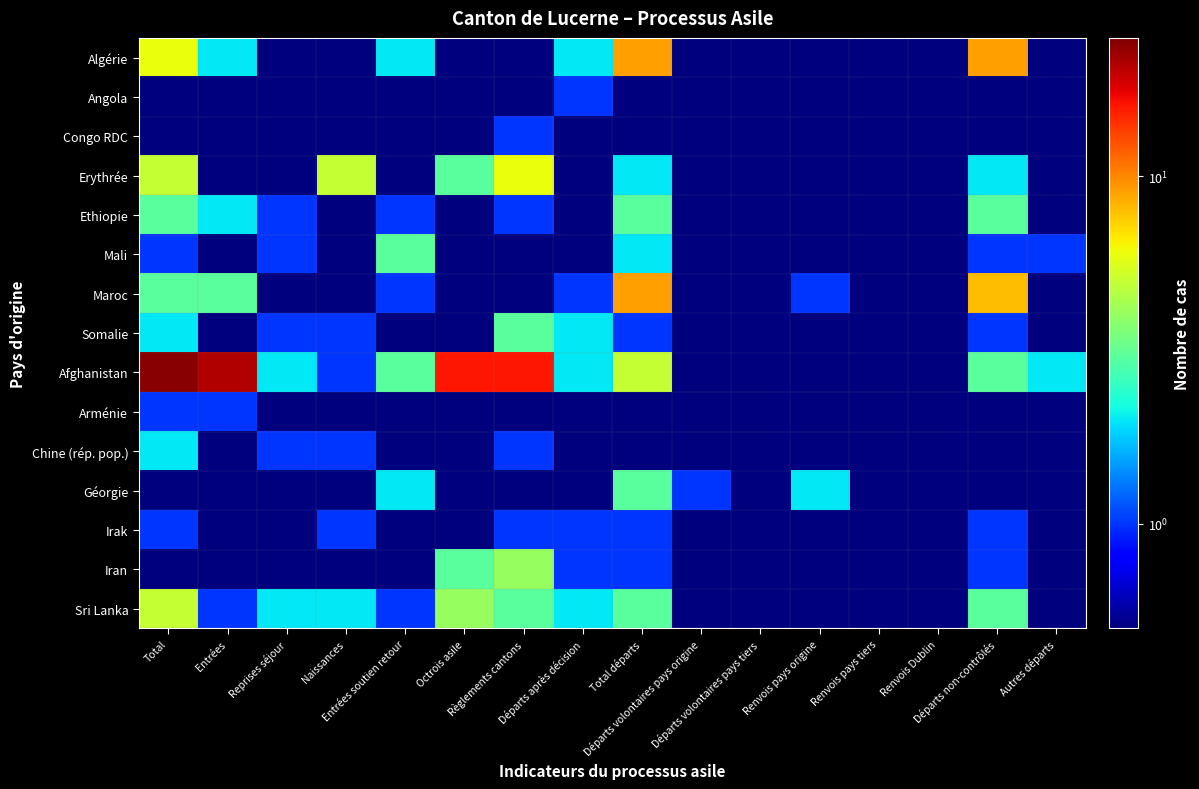

Count the number of categories in the chart.

16